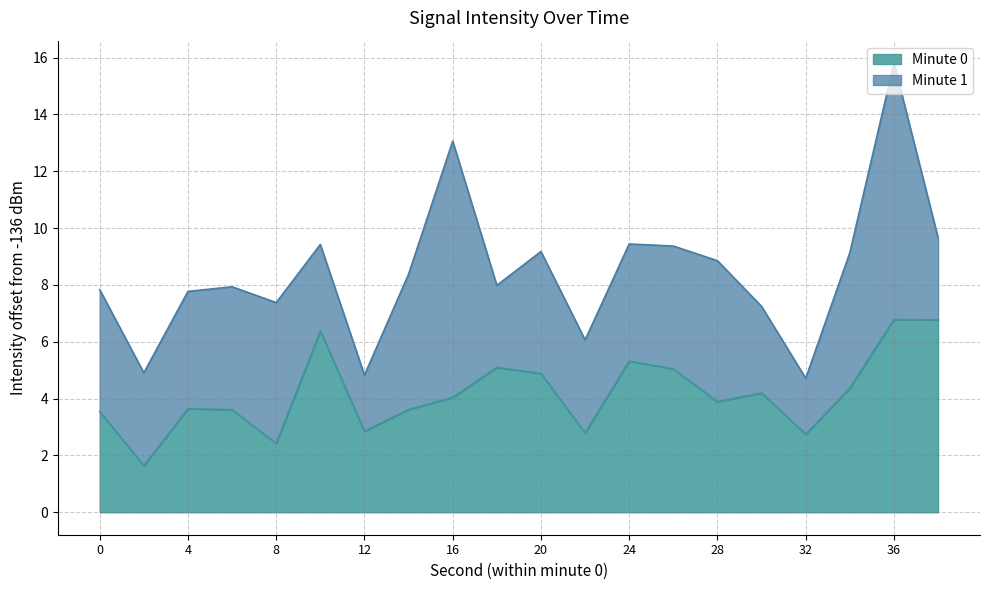

Rank the categories by value from highest to lowest.

36, 38, 10, 24, 18, 26, 20, 34, 30, 16, 28, 4, 14, 6, 0, 12, 22, 32, 8, 2